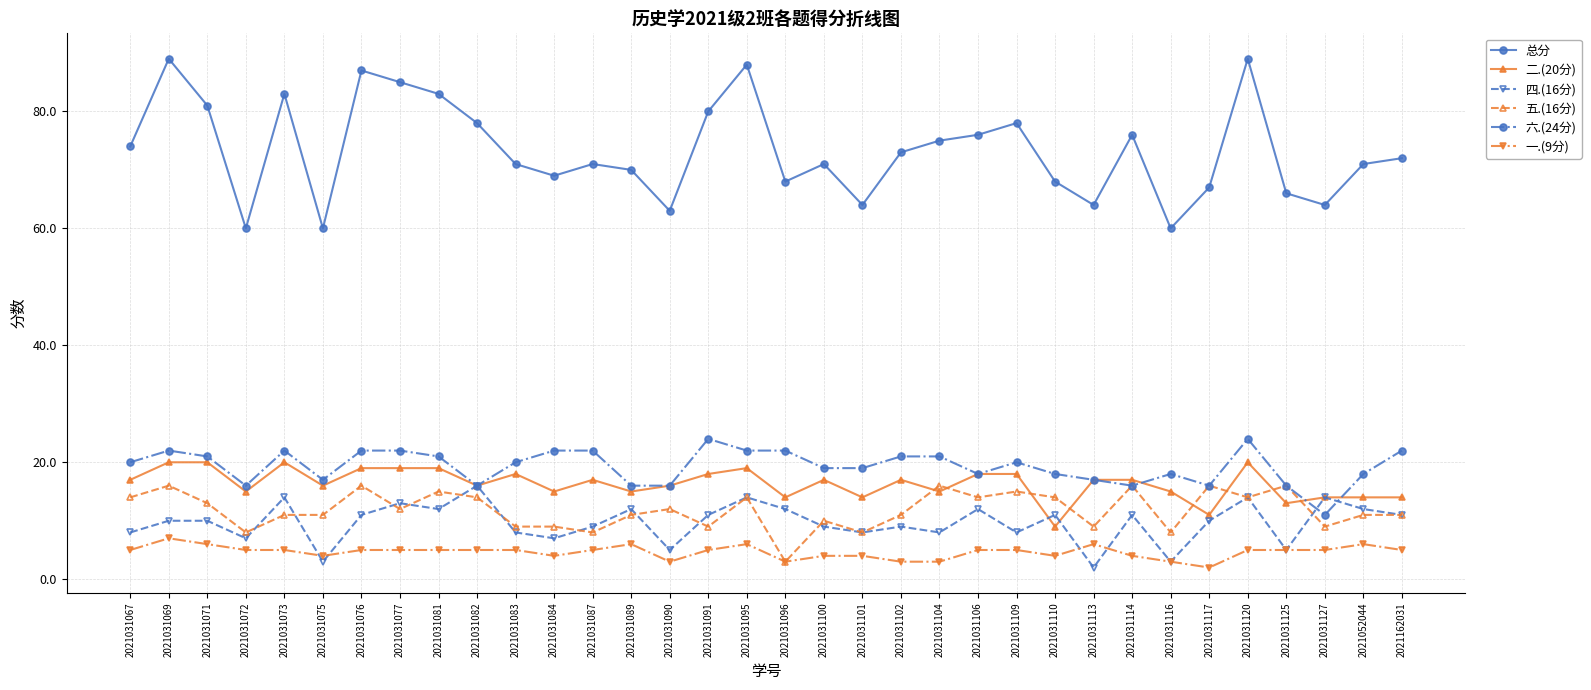

Which series changed the most between 2021031084 and 2021031127?

六.(24分)